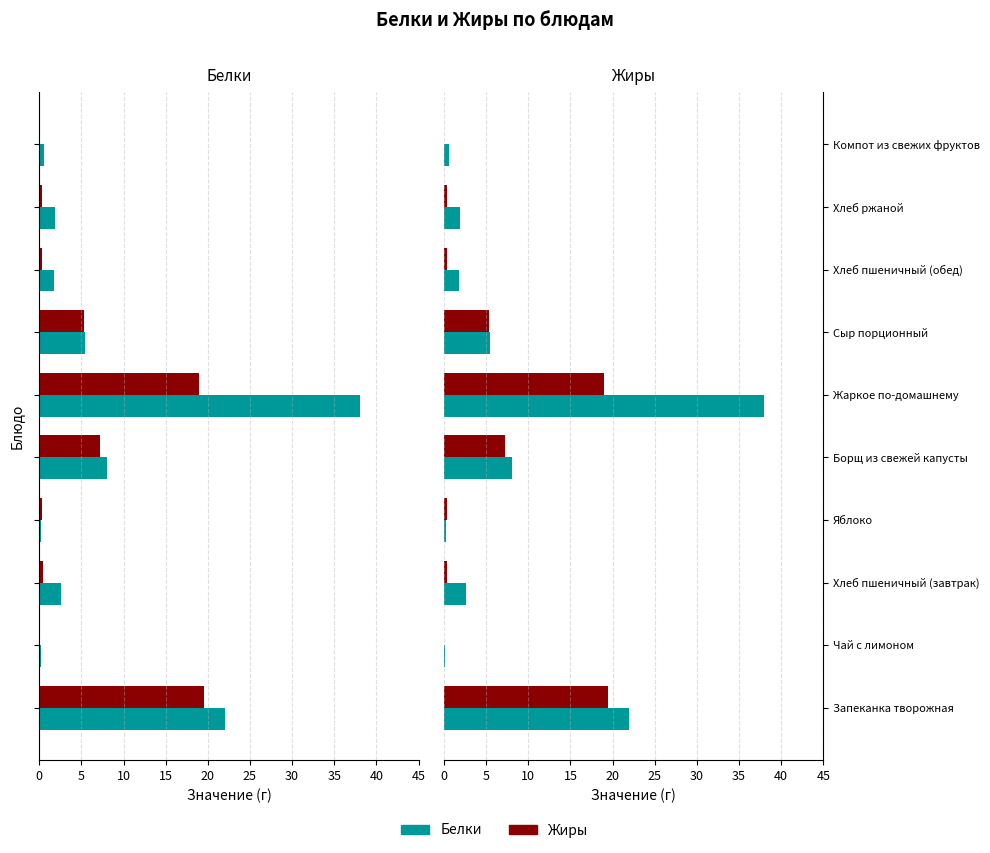

Which has a higher value, Запеканка творожная or Хлеб пшеничный (завтрак)?

Запеканка творожная